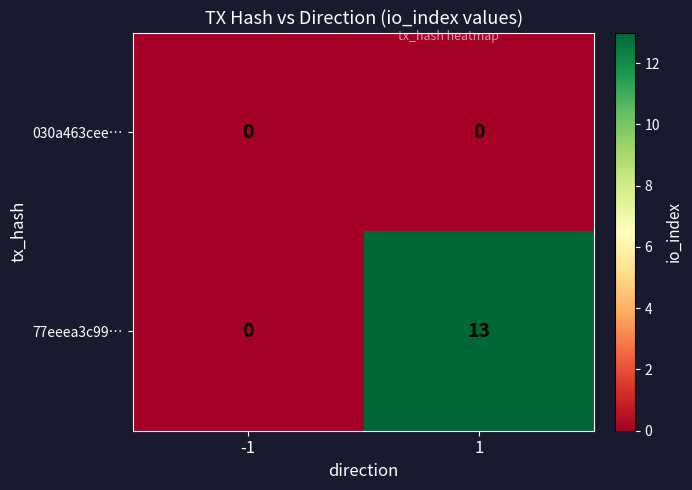

Rank the categories by 77eeea3c99… value from highest to lowest.

1, -1